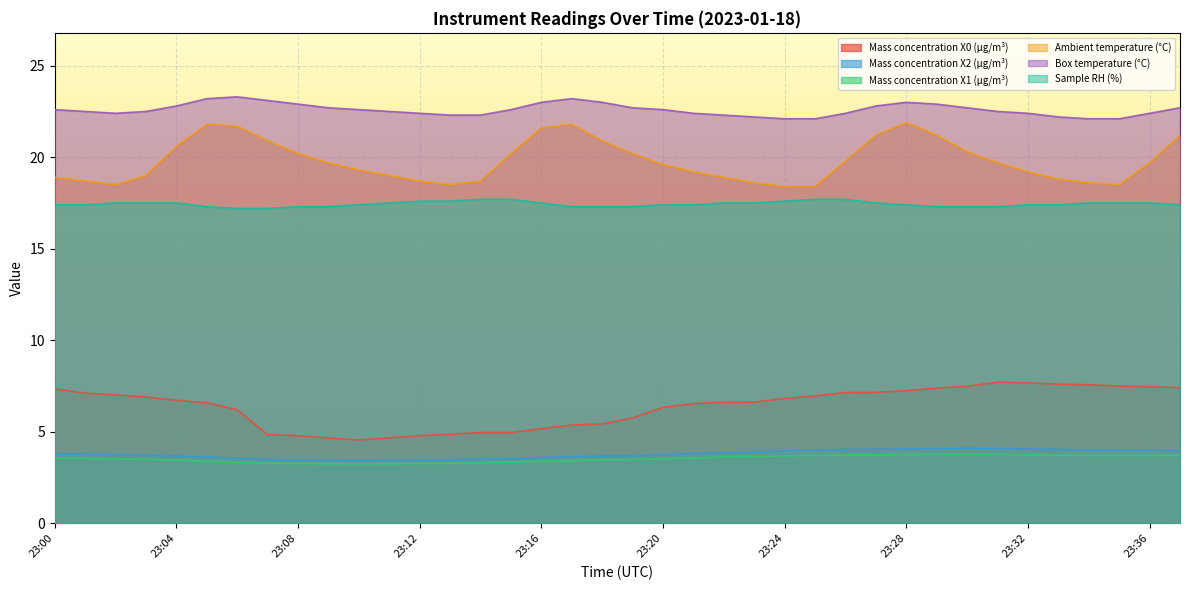

List the labels in order of Mass concentration X2 (μg/m³) value, smallest first.

23:10, 23:09, 23:11, 23:12, 23:08, 23:13, 23:07, 23:14, 23:15, 23:06, 23:16, 23:05, 23:17, 23:04, 23:18, 23:19, 23:03, 23:20, 23:02, 23:01, 23:00, 23:21, 23:22, 23:23, 23:24, 23:37, 23:36, 23:25, 23:35, 23:34, 23:33, 23:26, 23:27, 23:28, 23:32, 23:29, 23:31, 23:30